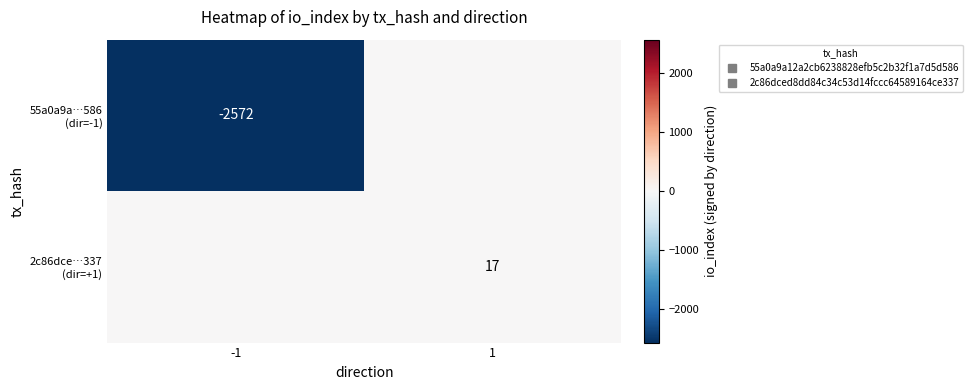

Which label corresponds to the largest value in the chart?

1